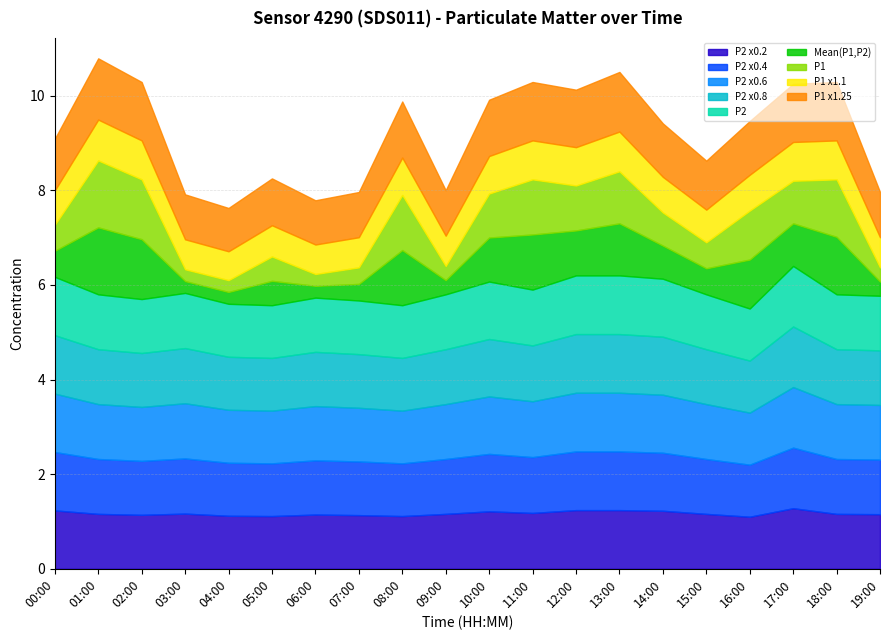

Where is the first local maximum for P1?

01:00